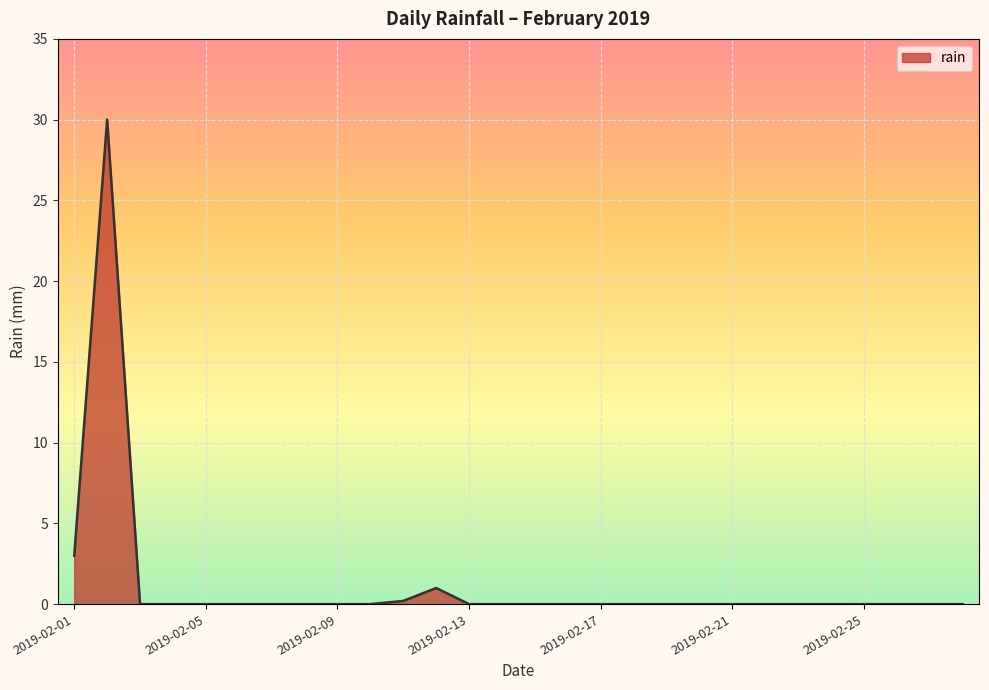

What is the greatest value displayed?

30.0